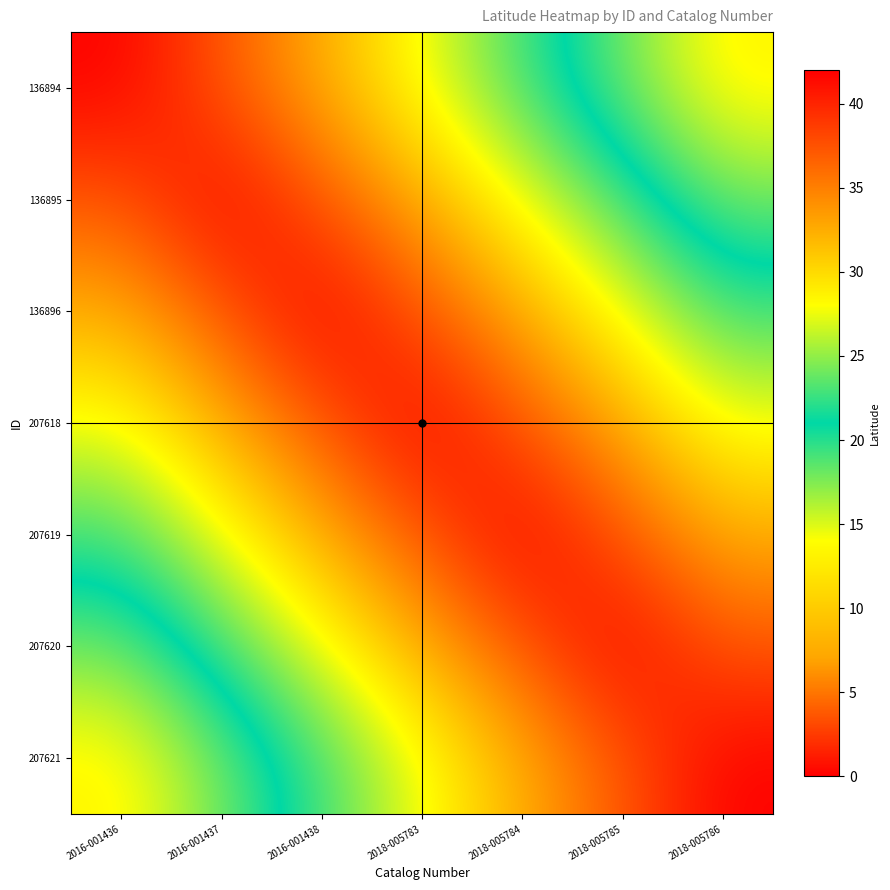

Reading left to right, what are all the values shown in this chart?

136894: 2016-001436=42.0	2016-001437=37.2	2016-001438=32.4	2018-005783=27.6	2018-005784=22.8	2018-005785=18.0	2018-005786=13.2
136895: 2016-001436=37.2	2016-001437=42.0	2016-001438=37.2	2018-005783=32.4	2018-005784=27.6	2018-005785=22.8	2018-005786=18.0
136896: 2016-001436=32.4	2016-001437=37.2	2016-001438=42.0	2018-005783=37.2	2018-005784=32.4	2018-005785=27.6	2018-005786=22.8
207618: 2016-001436=27.6	2016-001437=32.4	2016-001438=37.2	2018-005783=42.0	2018-005784=37.2	2018-005785=32.4	2018-005786=27.6
207619: 2016-001436=22.8	2016-001437=27.6	2016-001438=32.4	2018-005783=37.2	2018-005784=42.0	2018-005785=37.2	2018-005786=32.4
207620: 2016-001436=18.0	2016-001437=22.8	2016-001438=27.6	2018-005783=32.4	2018-005784=37.2	2018-005785=42.0	2018-005786=37.2
207621: 2016-001436=13.2	2016-001437=18.0	2016-001438=22.8	2018-005783=27.6	2018-005784=32.4	2018-005785=37.2	2018-005786=42.0